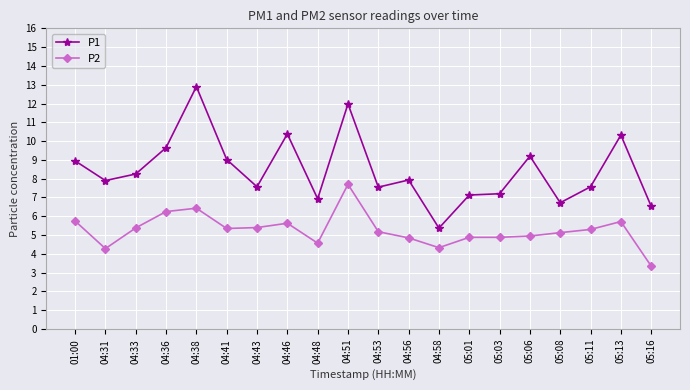

Which series has the largest range (max minus min)?

P1